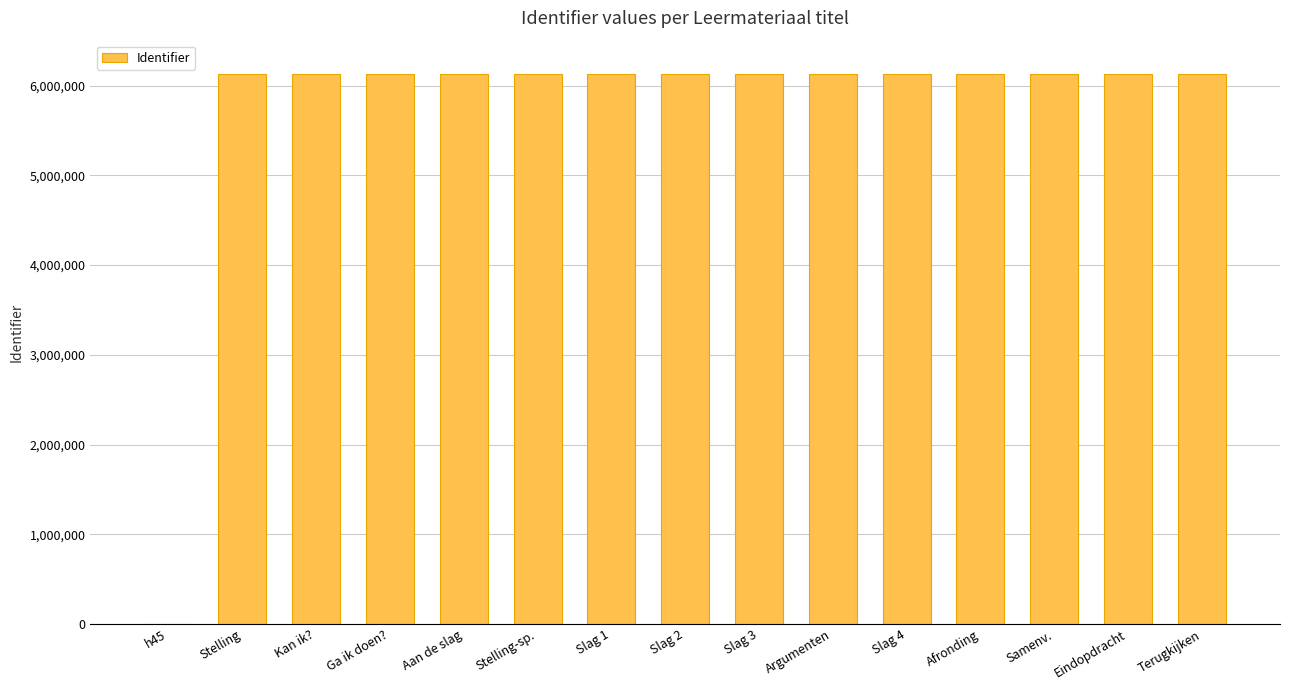

What is the change in value from Afronding to Terugkijken?

+6